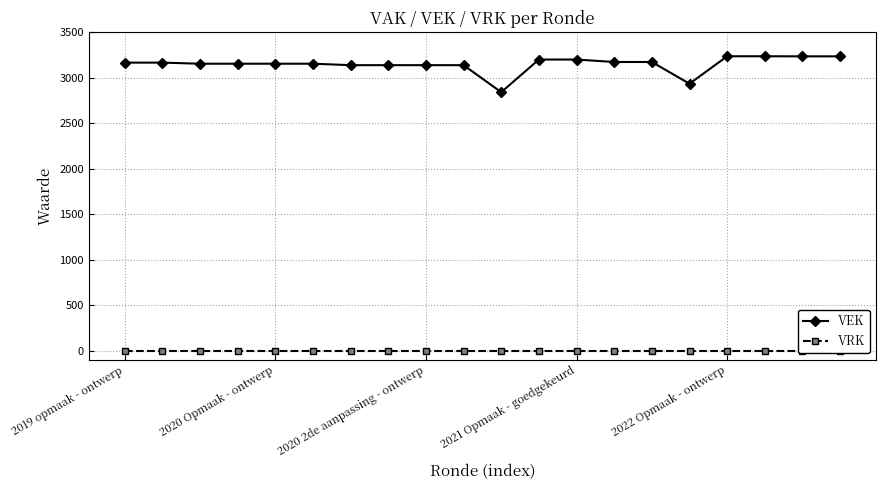

Which has a higher value, 15 or 19?

19